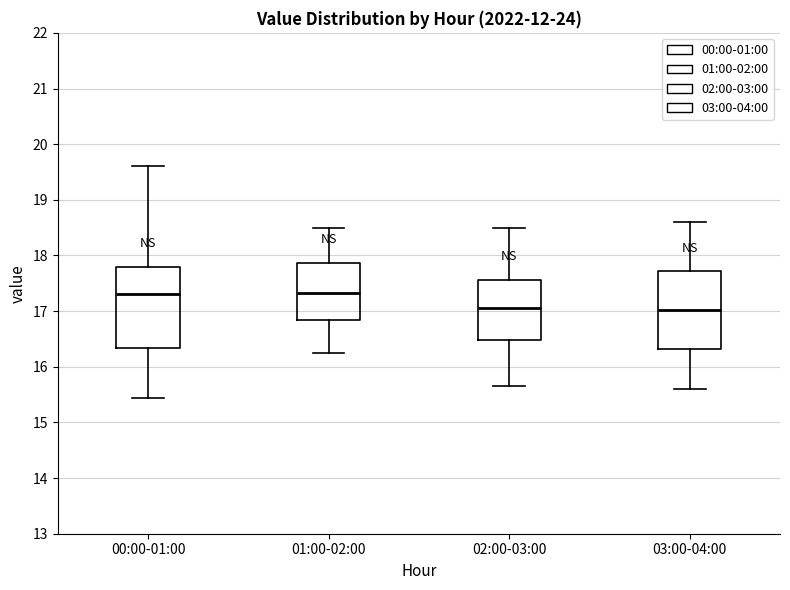

Where does the median line of the box for 03:00-04:00 sit on the y-axis? The values are not printed on the chart, so give them approximately, as read against the axis.

17.0